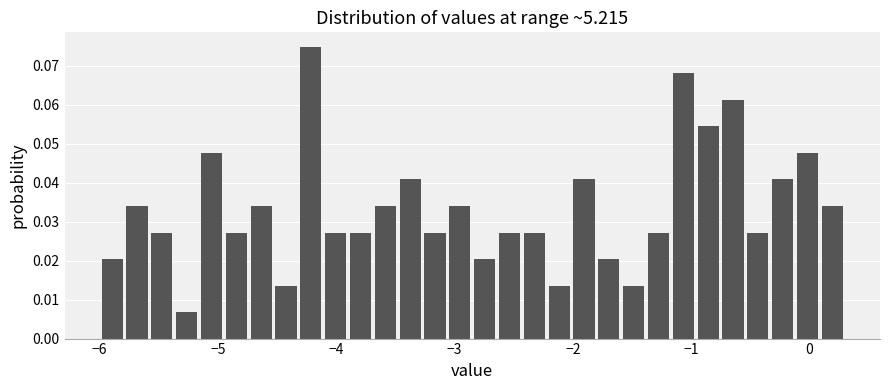

Around what value on the x-axis is the tallest bar? Give the approximate position of its centre, as read against the axis.

-4.2